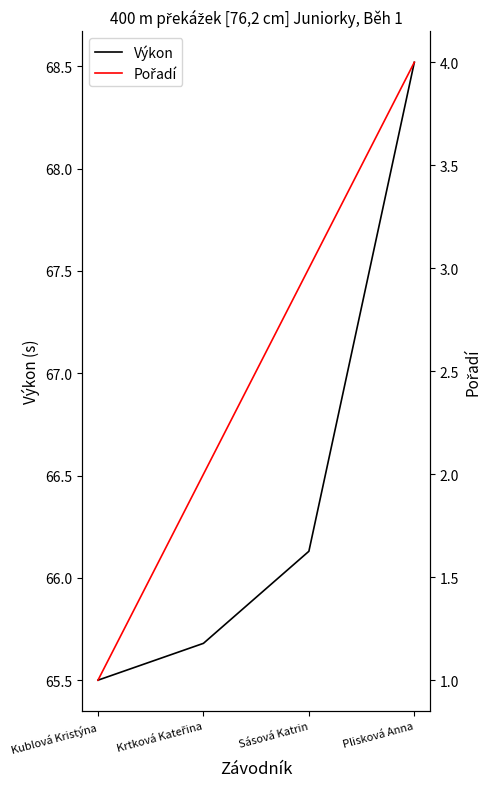

What is the smallest value displayed?

1.0